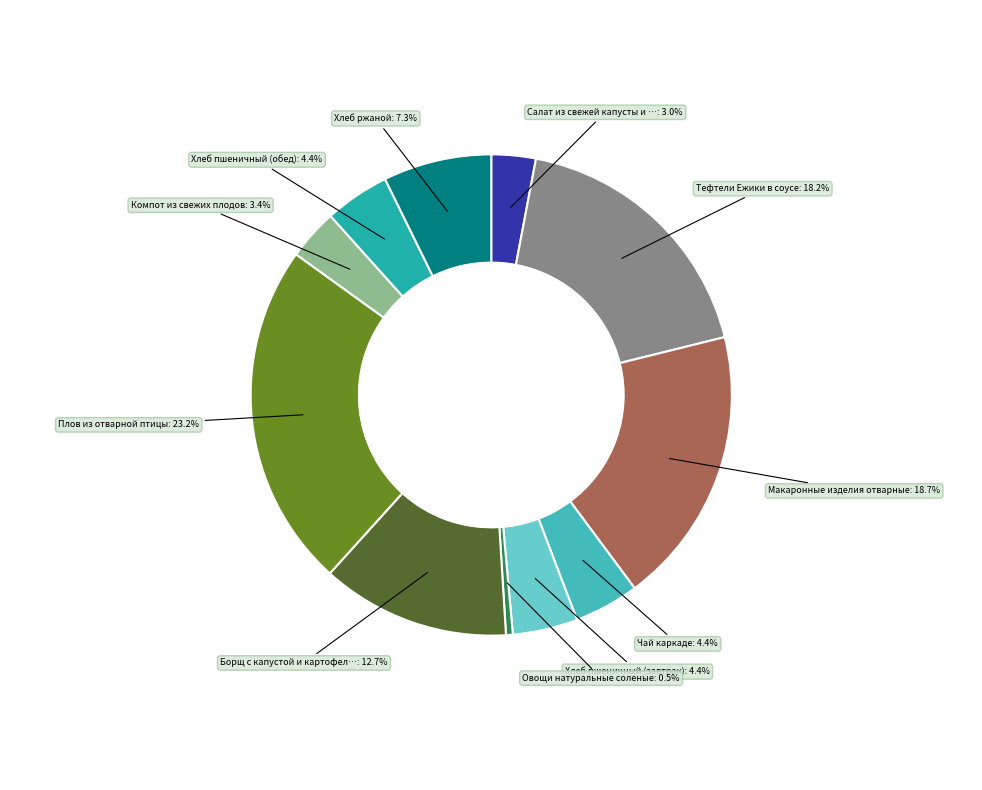

Does any single category account for the majority?

No